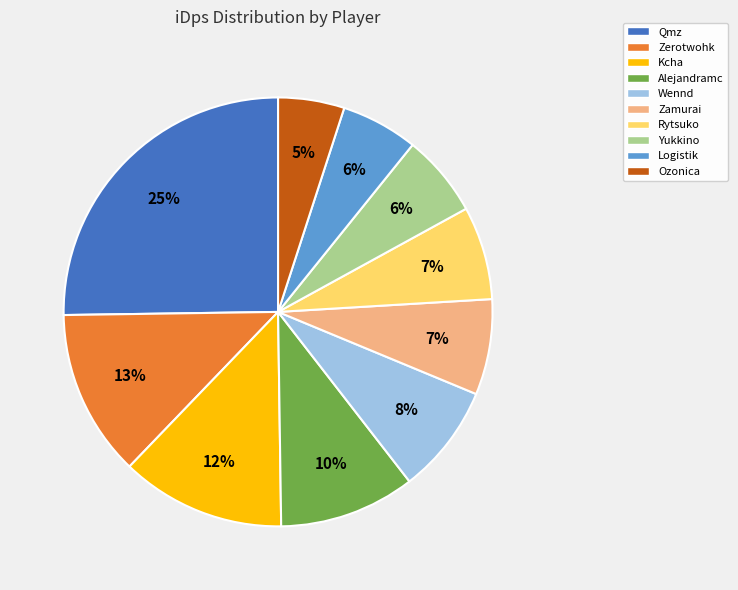

True or false: Logistik accounts for 6% of the total.

True